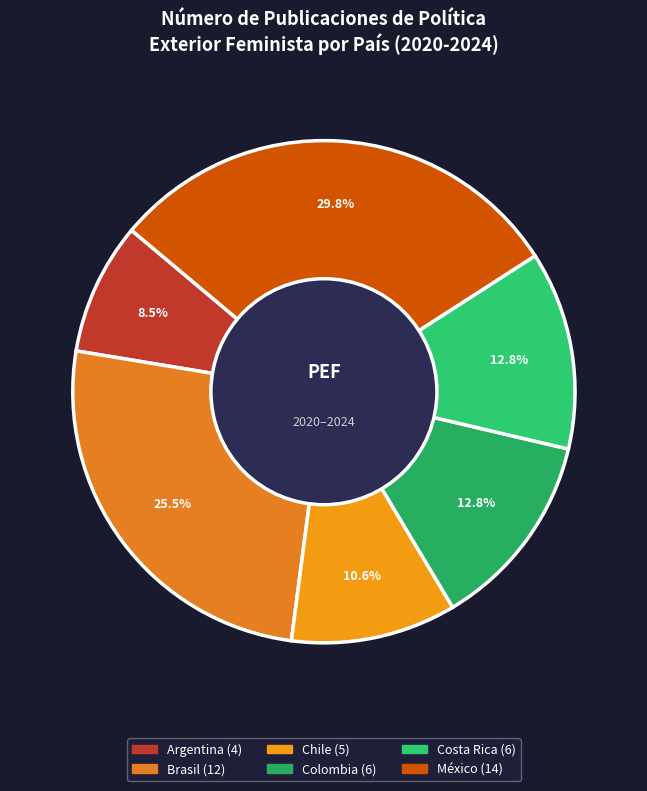

To the nearest percent, what is the average slice percentage?

17%